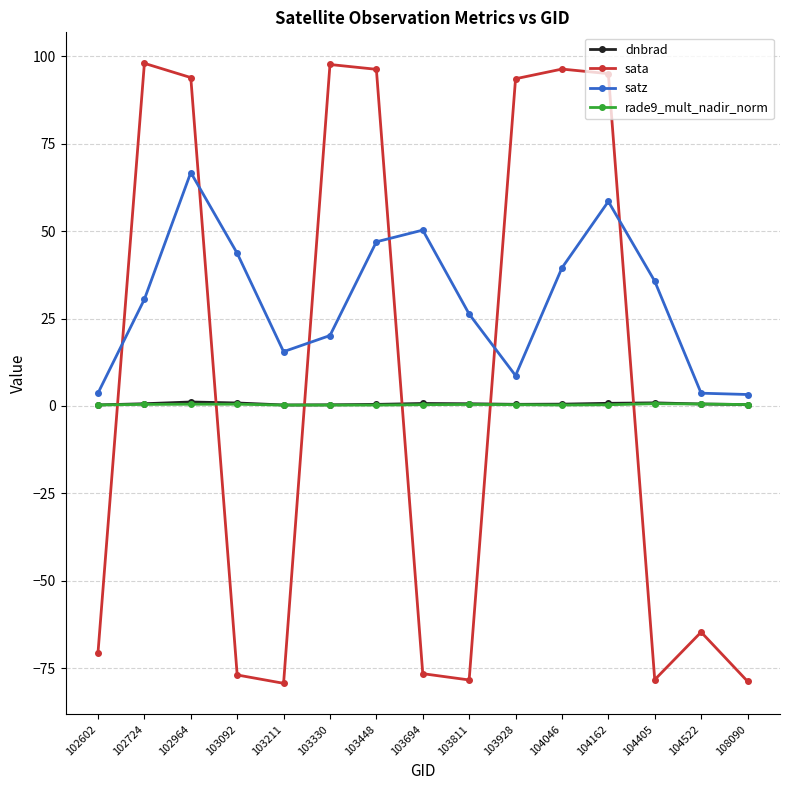

Which series changed the most between 103092 and 103330?

sata